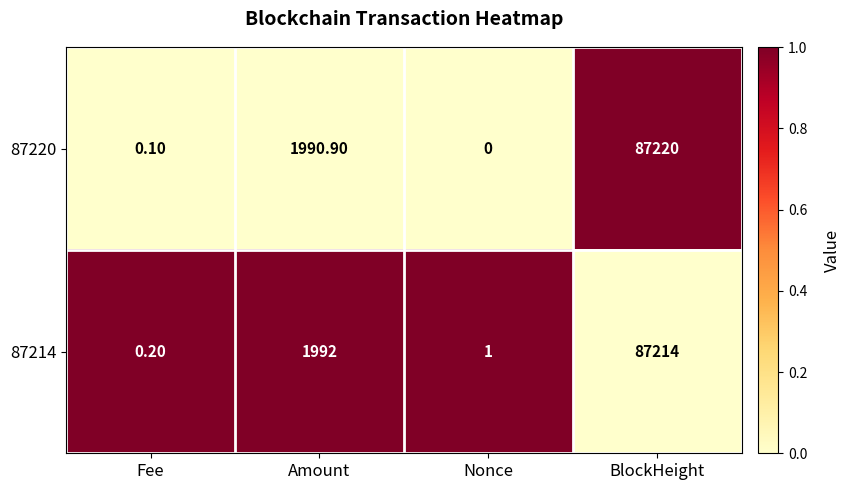

Is the value of 87220 at BlockHeight greater than the value of 87214 at Amount?

Yes